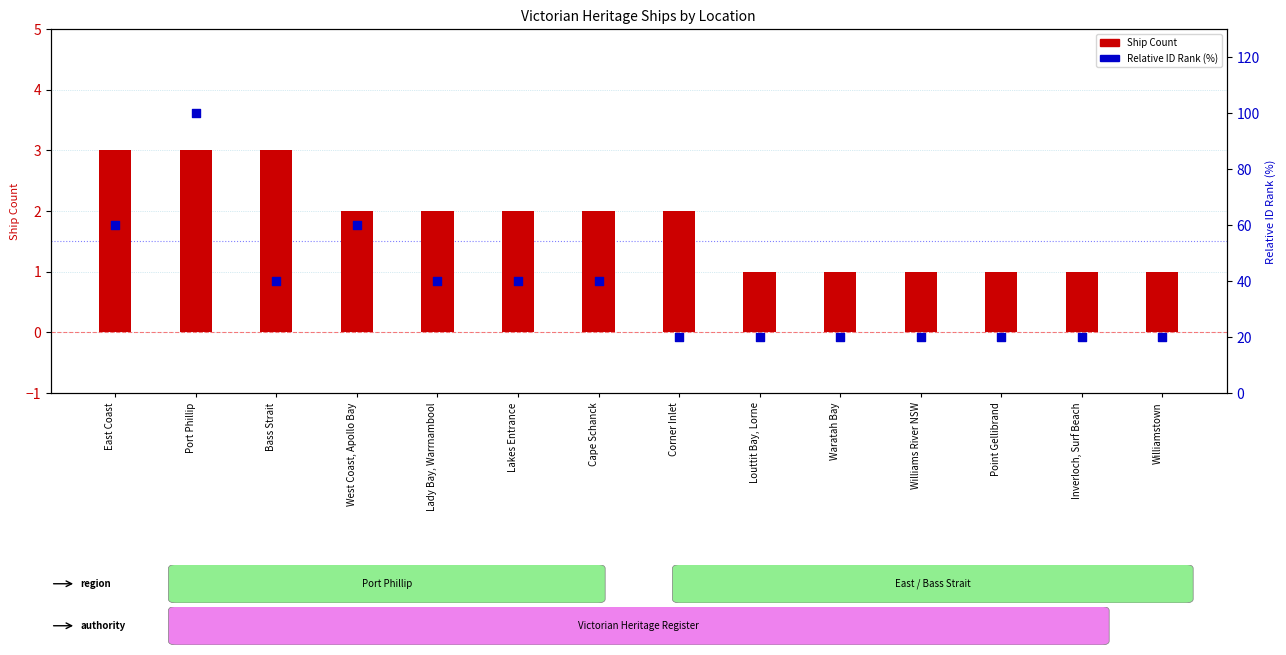

What are all the series names shown in the legend?

Ship Count, Relative ID Rank (%)